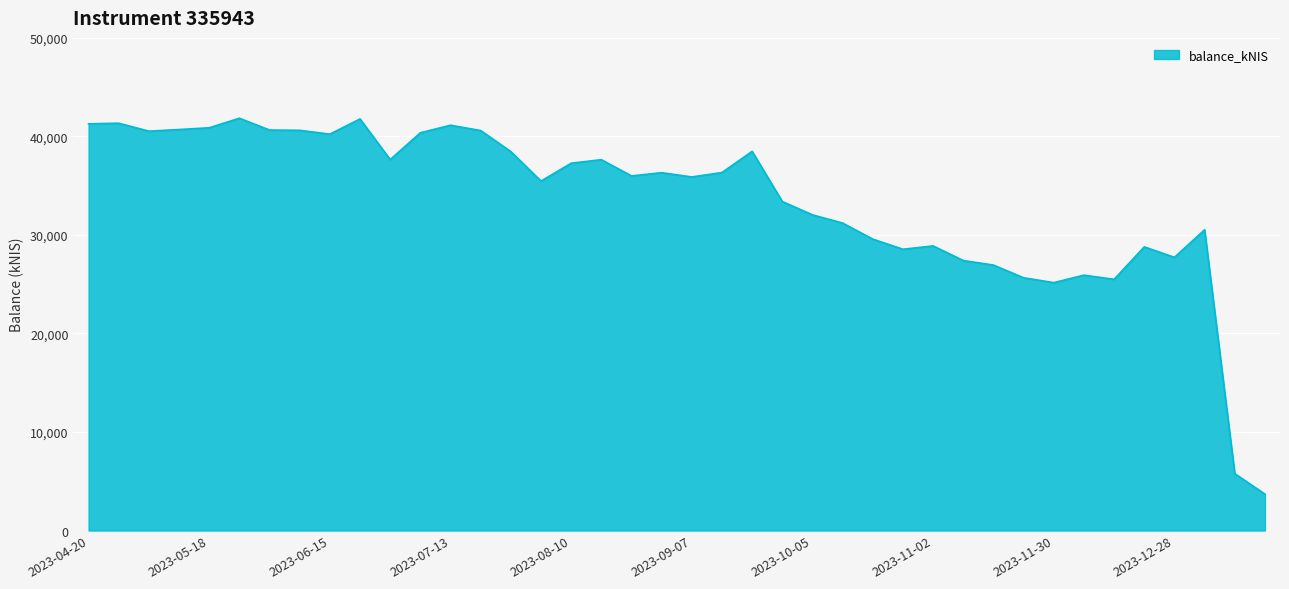

What is the smallest value displayed?

3694.3